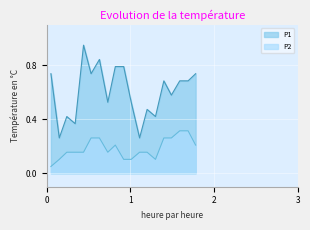

Reading right to left, extract all data points from this chart.

P1: 0.7	0.7	0.7	0.6	0.7	0.4	0.5	0.3	0.5	0.8	0.8	0.5	0.8	0.7	1.0	0.4	0.4	0.3	0.7
P2: 0.2	0.3	0.3	0.3	0.3	0.1	0.2	0.2	0.1	0.1	0.2	0.2	0.3	0.3	0.2	0.2	0.2	0.1	0.1